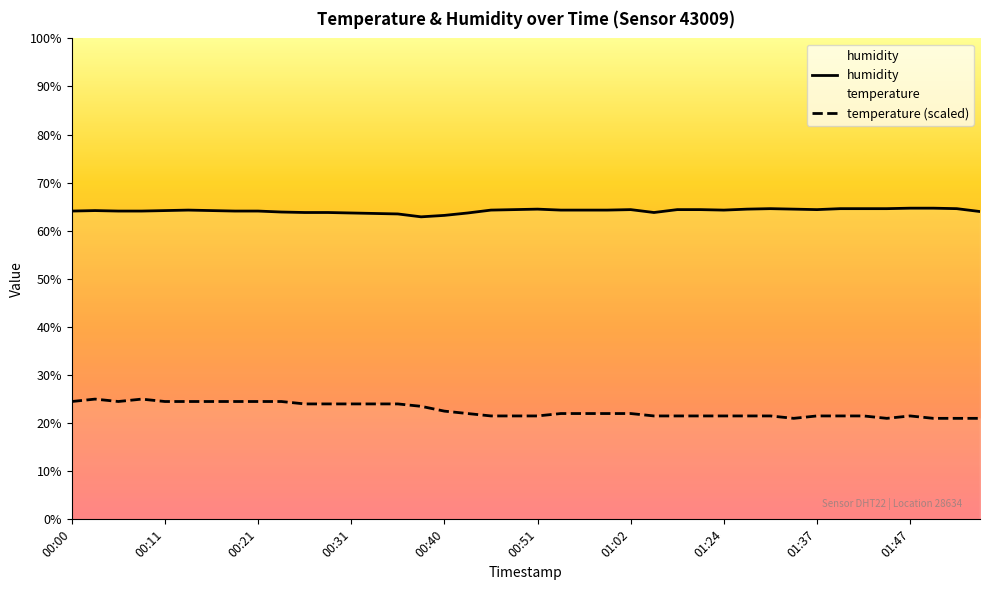

Reading left to right, what are all the values shown in this chart?

humidity: 64.1	64.2	64.1	64.1	64.2	64.3	64.2	64.1	64.1	63.9	63.8	63.8	63.7	63.6	63.5	62.9	63.2	63.7	64.3	64.4	64.5	64.3	64.3	64.3	64.4	63.8	64.4	64.4	64.3	64.5	64.6	64.5	64.4	64.6	64.6	64.6	64.7	64.7	64.6	64.0
temperature (scaled): 24.5	25.0	24.5	25.0	24.5	24.5	24.5	24.5	24.5	24.5	24.0	24.0	24.0	24.0	24.0	23.5	22.5	22.0	21.5	21.5	21.5	22.0	22.0	22.0	22.0	21.5	21.5	21.5	21.5	21.5	21.5	21.0	21.5	21.5	21.5	21.0	21.5	21.0	21.0	21.0